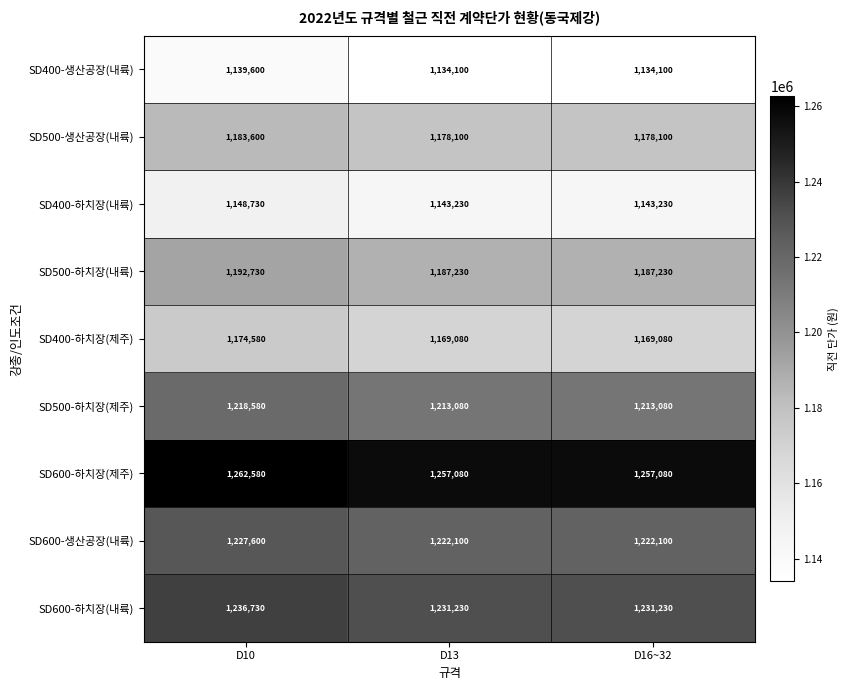

What is the difference between the maximum and minimum values in the SD400-하치장(제주) series?

5500